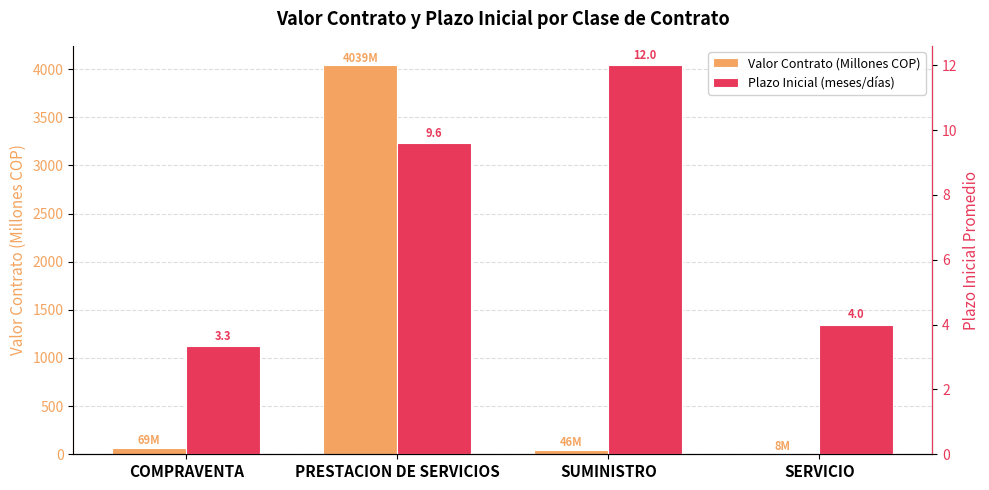

The Valor Contrato (Millones COP) series shows 69.4 at COMPRAVENTA. True or false?

True